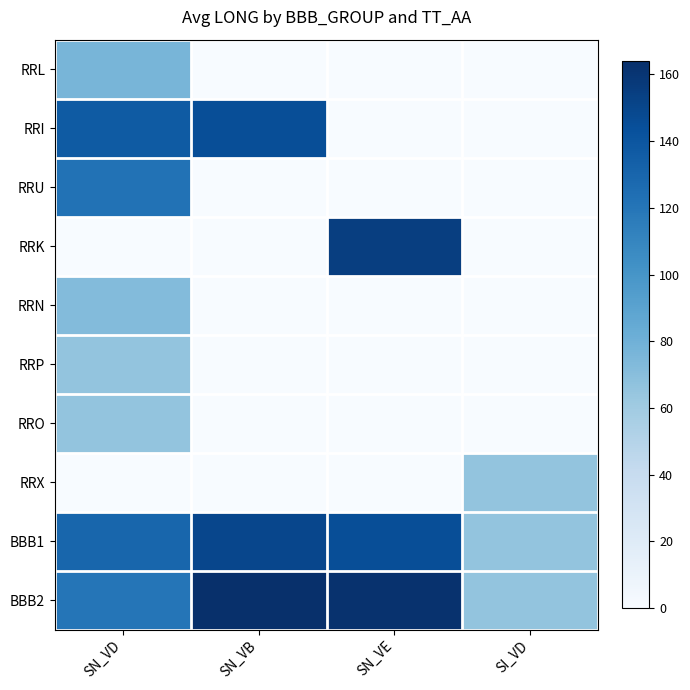

How many categories are shown in the chart?

4